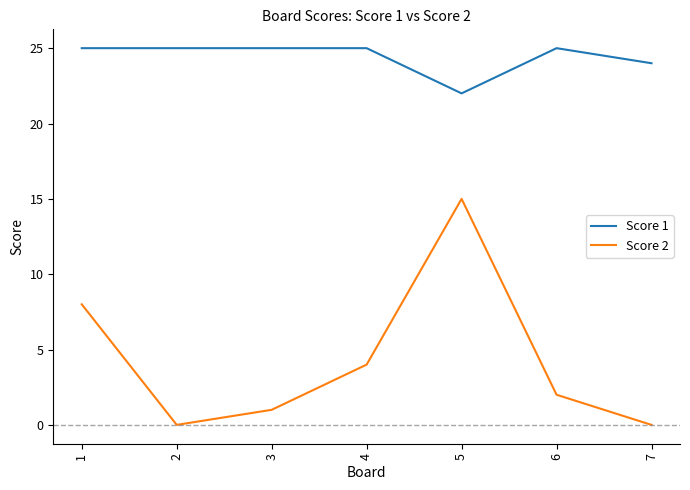

True or false: Score 2 and Score 1 intersect in this chart.

False